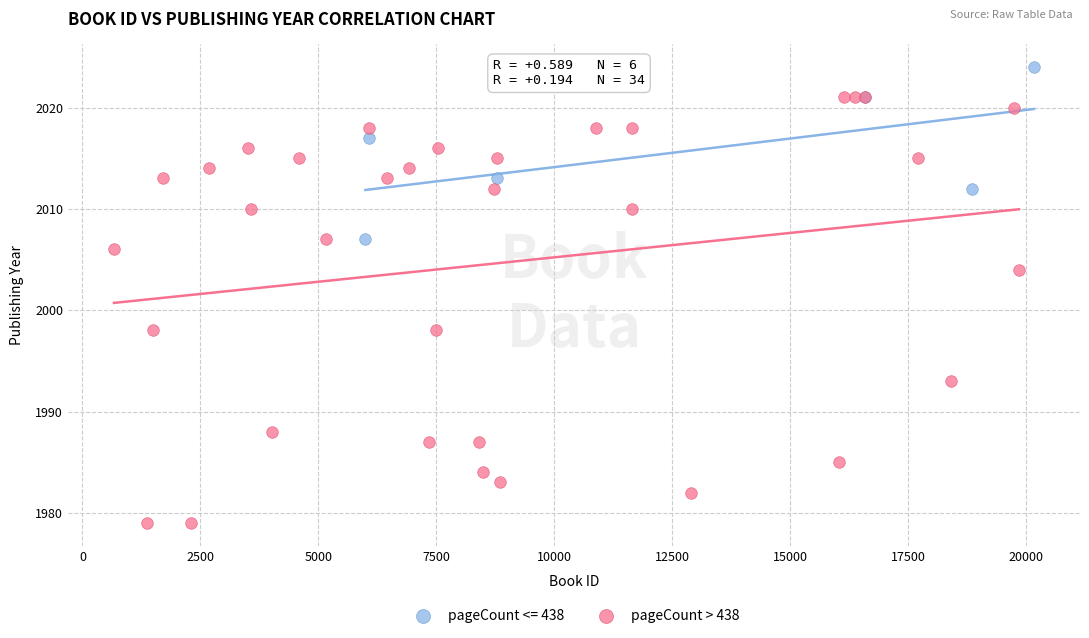

Which series has the widest spread of Y values?

pageCount > 438